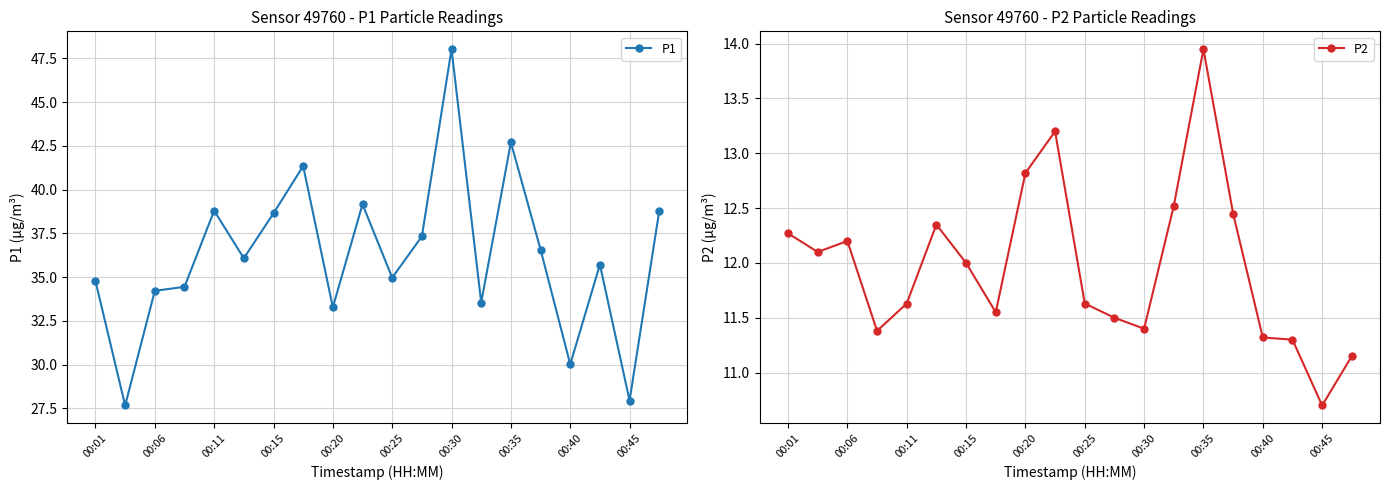

True or false: P1 and P2 cross at least once.

False